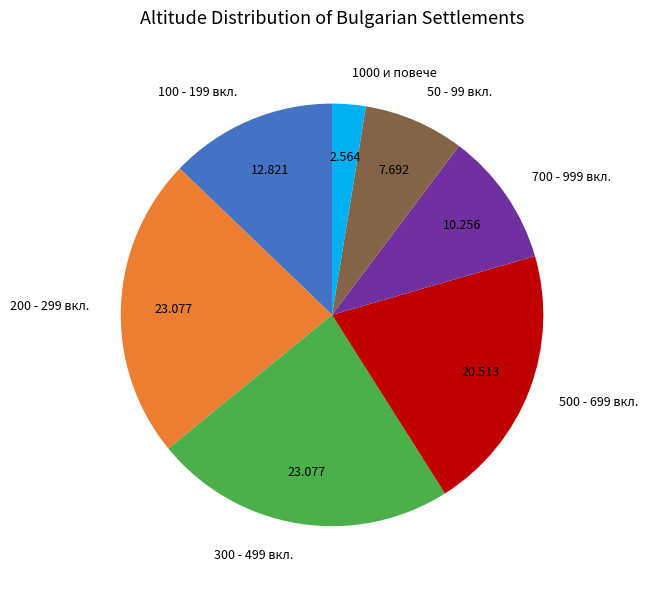

Combined, do 100 - 199 вкл. and 700 - 999 вкл. account for over 50%?

No